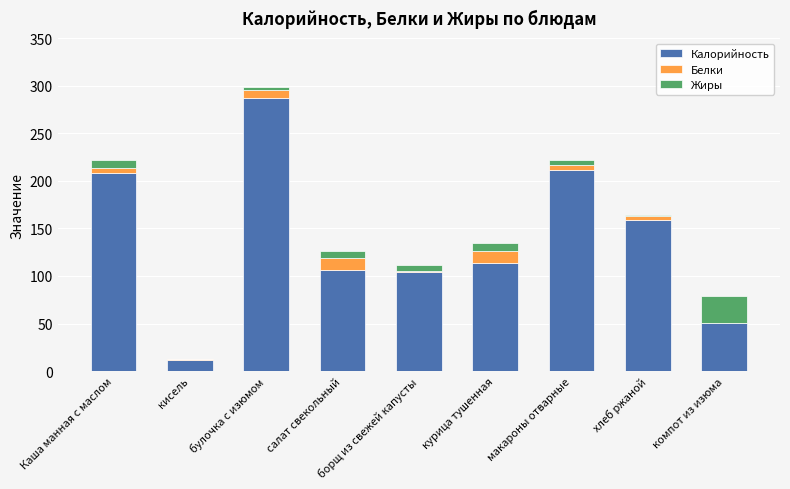

How many values in the Калорийность series exceed 113?

5